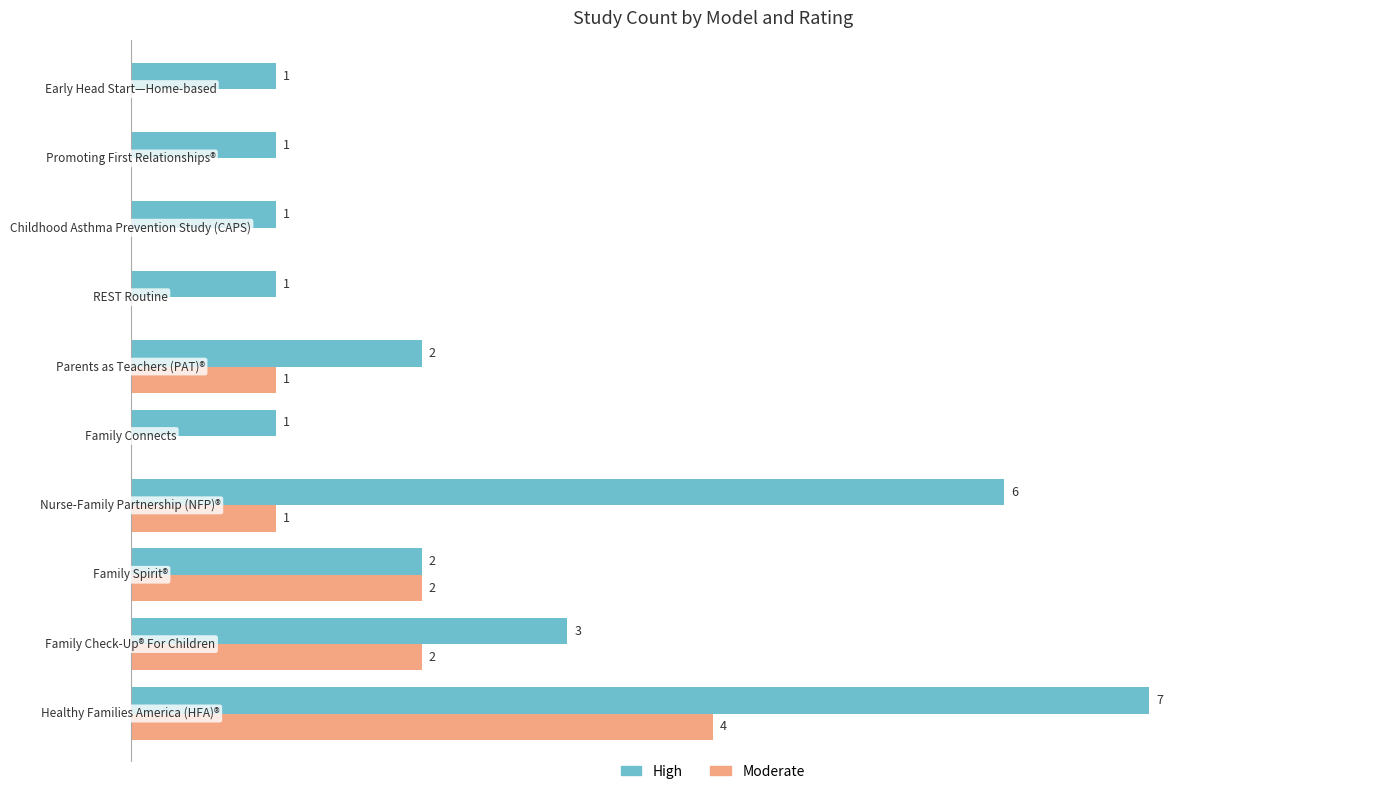

Which series has the largest total across all categories?

High